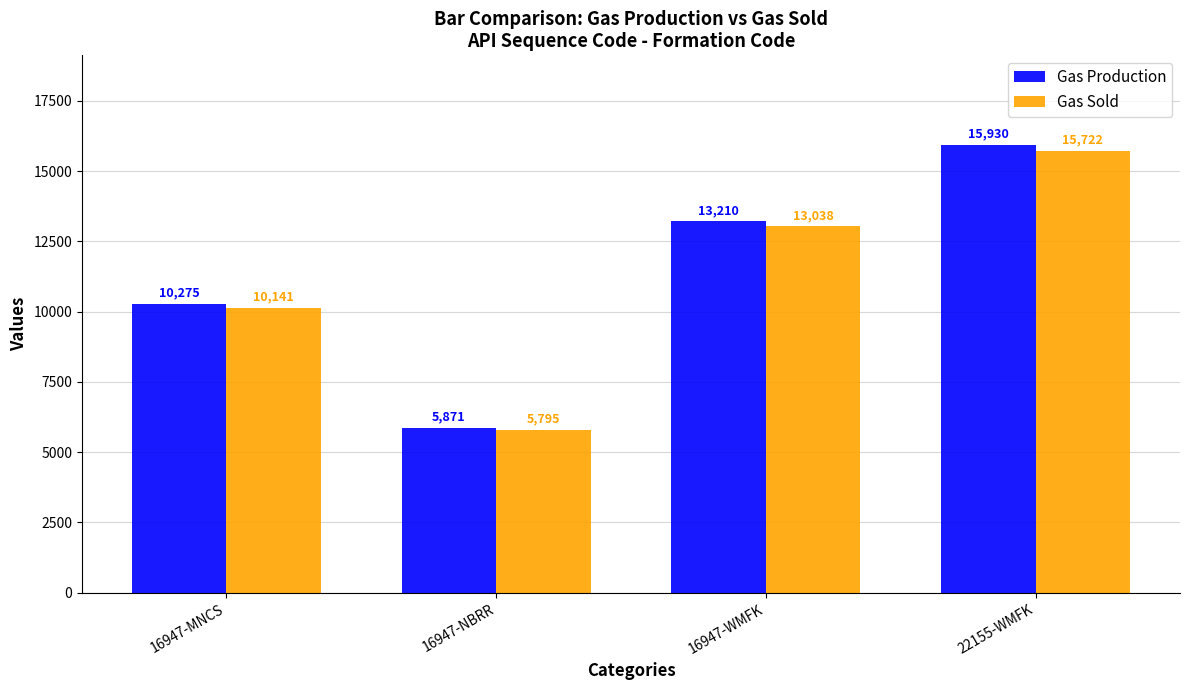

At which label is Gas Sold closest to 10758?

16947-MNCS